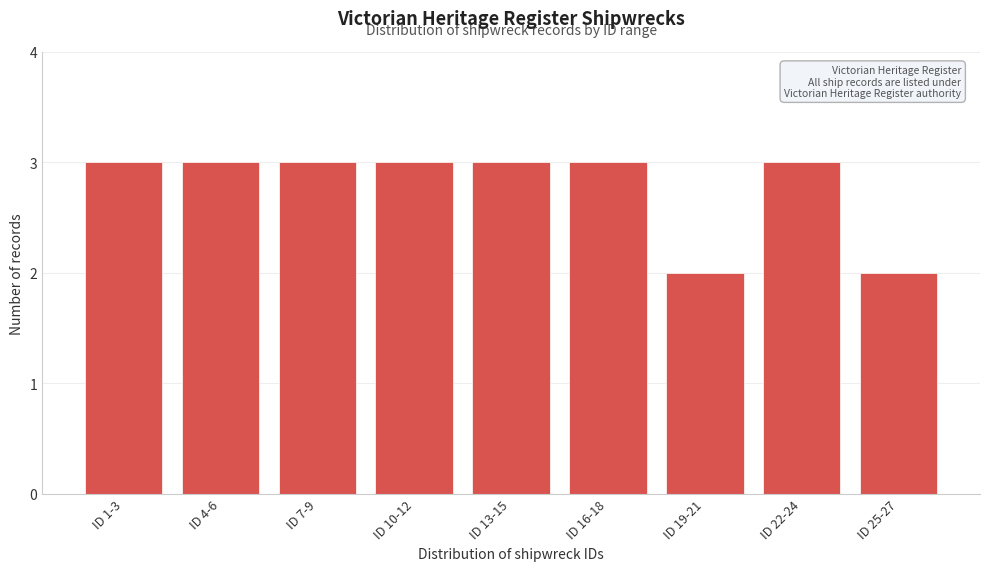

Reading left to right, extract all data points from this chart.

ID 1-3=3	ID 4-6=3	ID 7-9=3	ID 10-12=3	ID 13-15=3	ID 16-18=3	ID 19-21=2	ID 22-24=3	ID 25-27=2